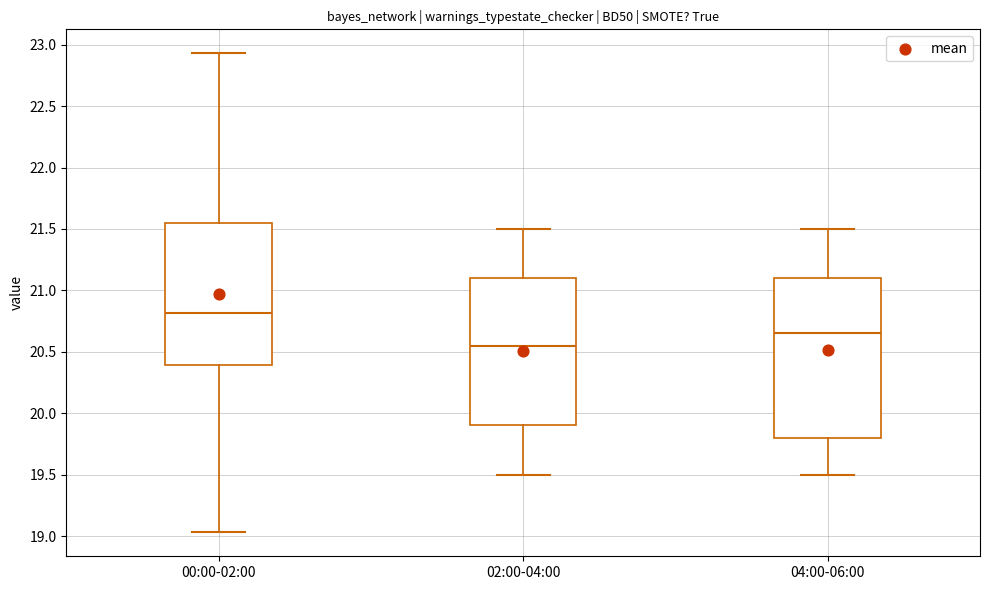

Reading left to right, read every box against the y-axis: the position of its median line, the range the box covers, and the ends of its whiskers. The values are not printed on the chart, so give them approximately, as read against the axis.

00:00-02:00: median 20.80, box 20.40 to 21.55, whiskers 19.05 to 22.95
02:00-04:00: median 20.55, box 19.90 to 21.10, whiskers 19.50 to 21.50
04:00-06:00: median 20.65, box 19.80 to 21.10, whiskers 19.50 to 21.50